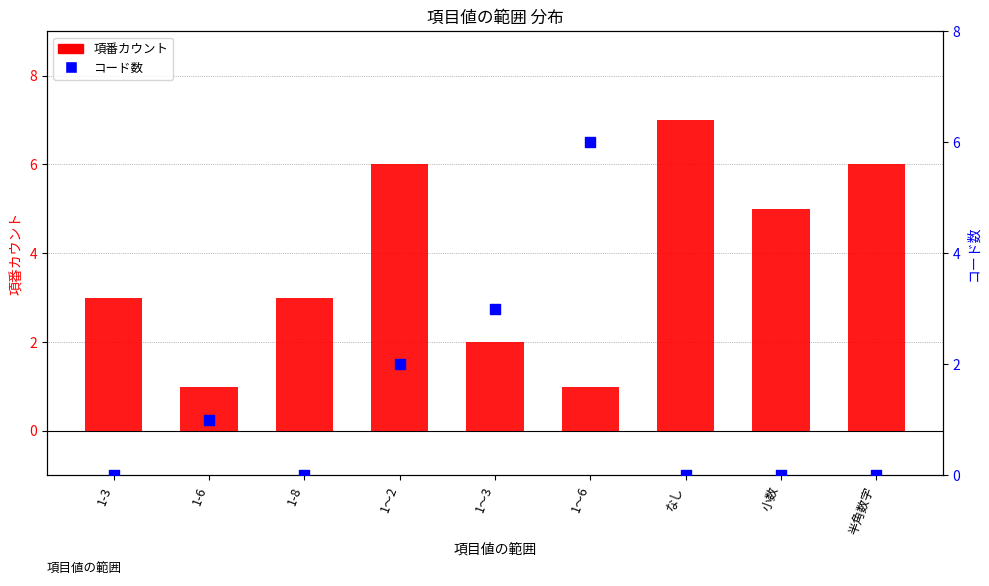

Which series contains the highest Y value?

項番カウント